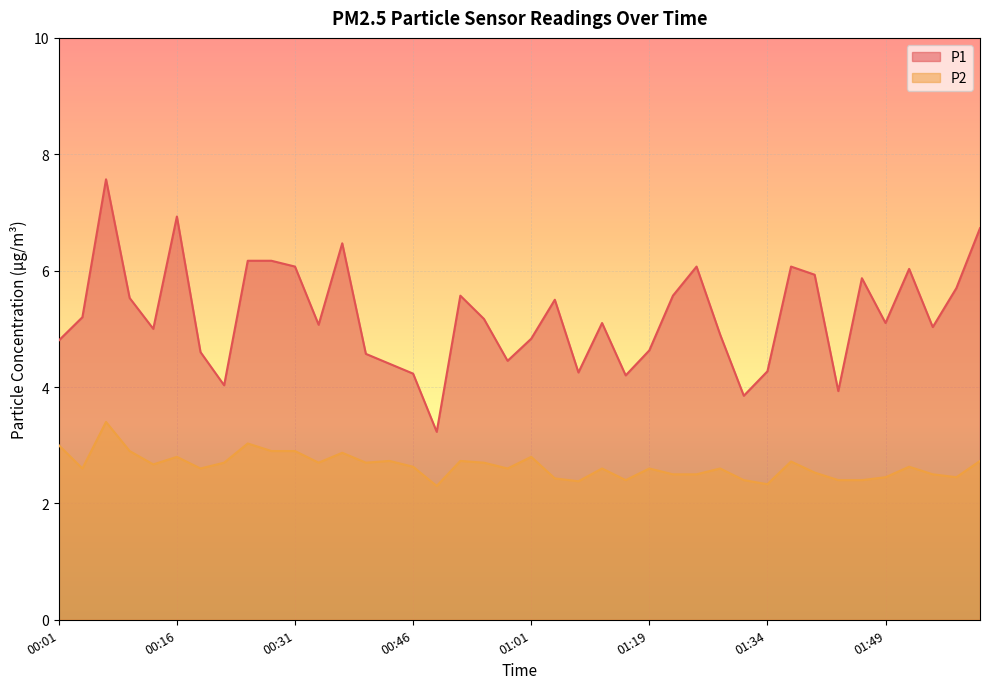

Rank the series at 00:58 from lowest to highest value.

P2, P1